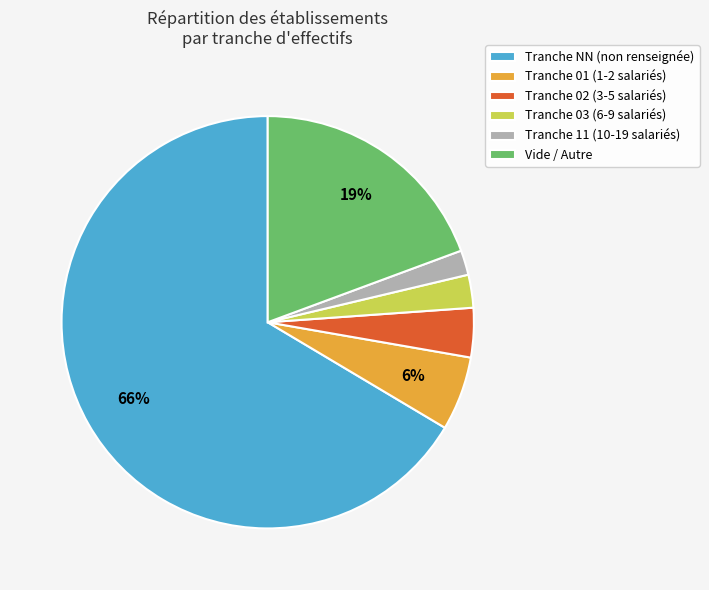

Is it true that Tranche NN (non renseignée) is 56% of the pie?

False